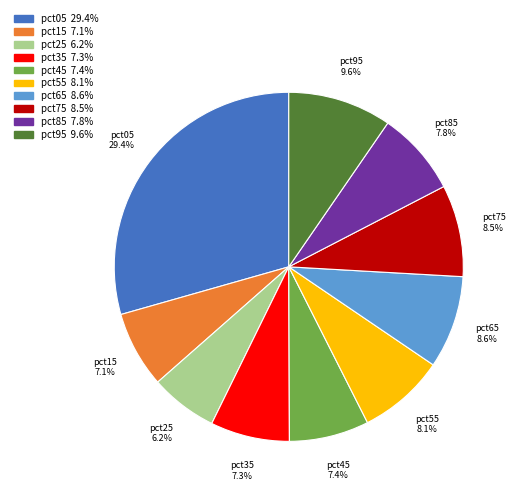

Is there any slice that represents more than half of the pie?

No